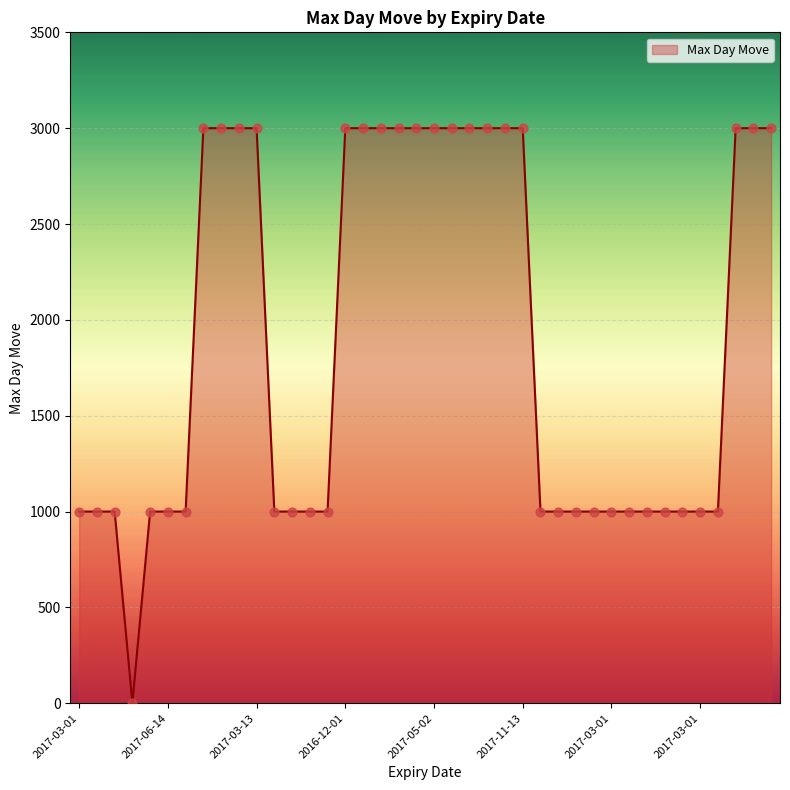

What is the maximum value shown in the chart?

3000